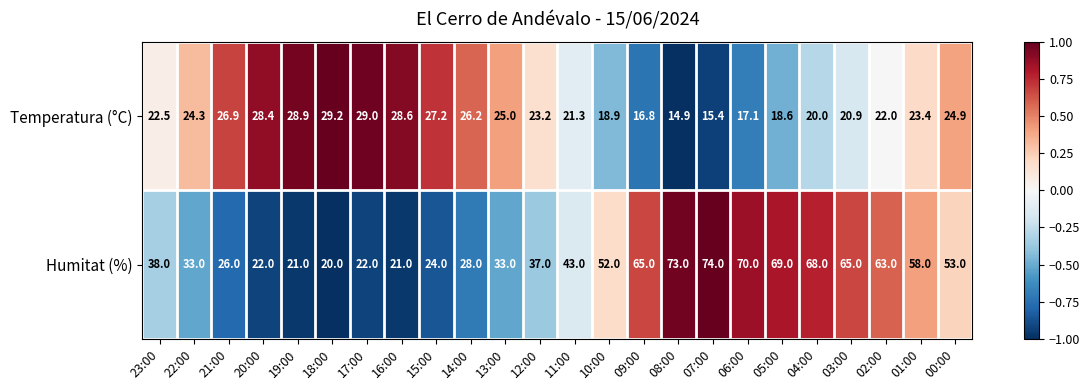

What is the spread (max minus min) of values at 13:00?

8.0